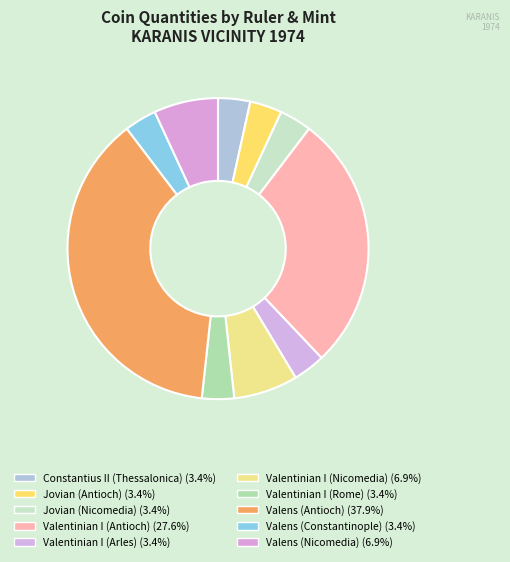

How many slices are in this pie chart?

10